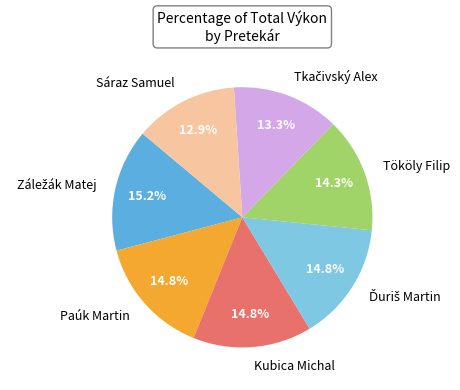

To the nearest percent, what is the combined percentage of Paúk Martin and Tököly Filip?

29%